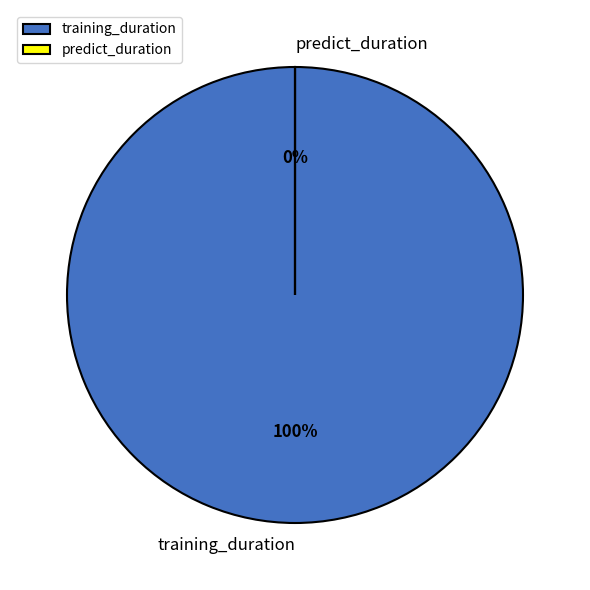

True or false: predict_duration accounts for 0% of the total.

True